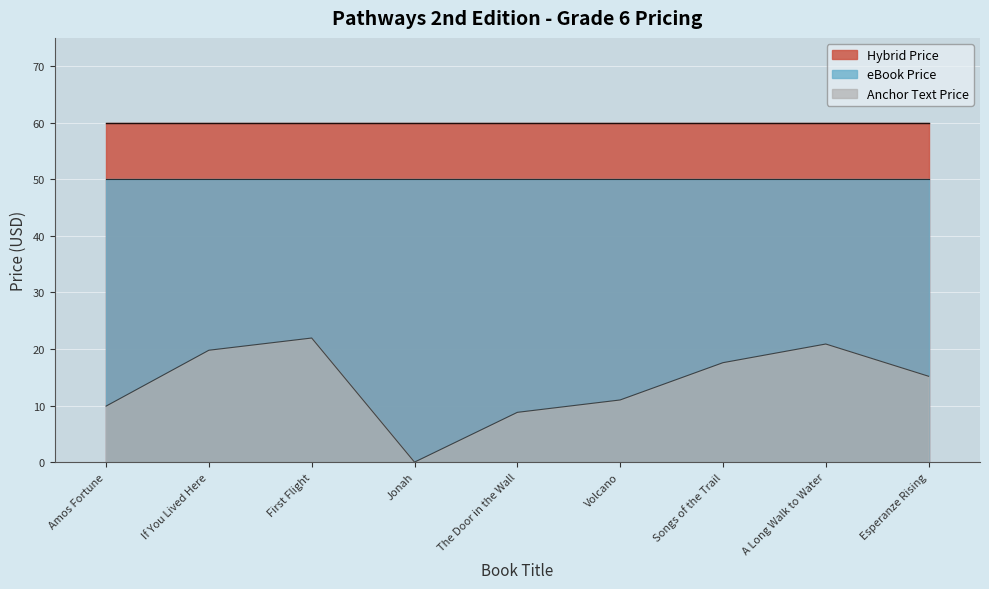

What is the average value of the Anchor Text Price series?

13.9